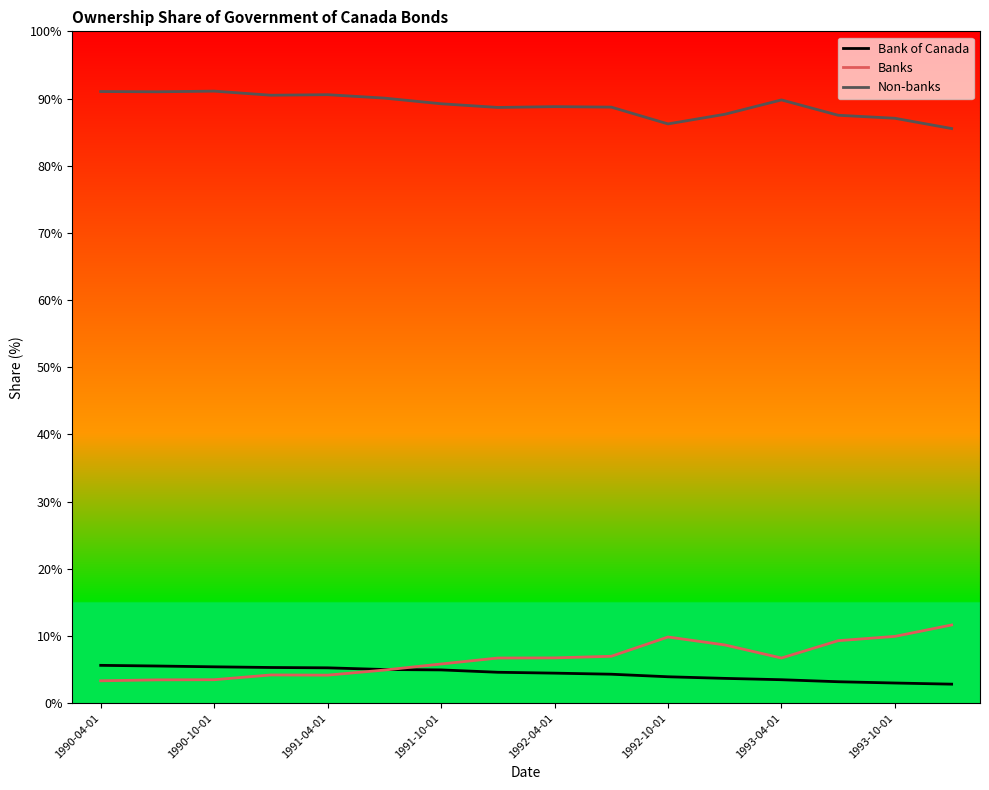

How many lines are shown in the chart?

3